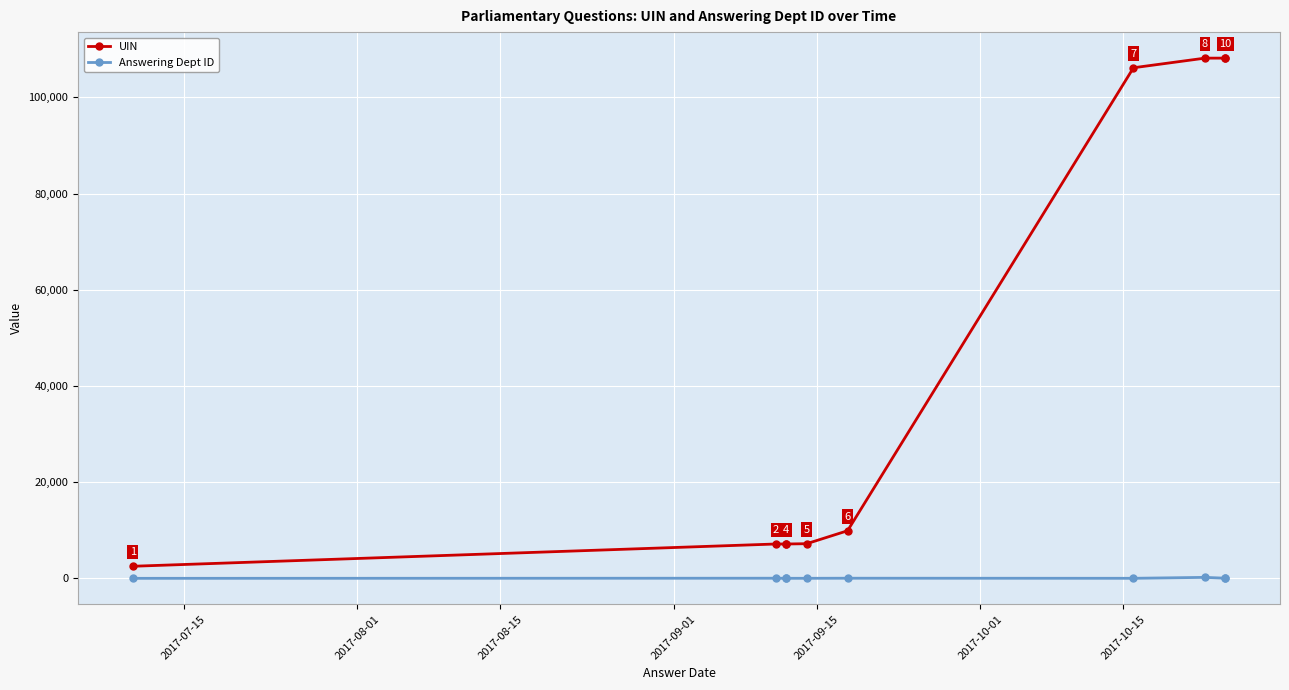

True or false: Answering Dept ID and UIN intersect in this chart.

False